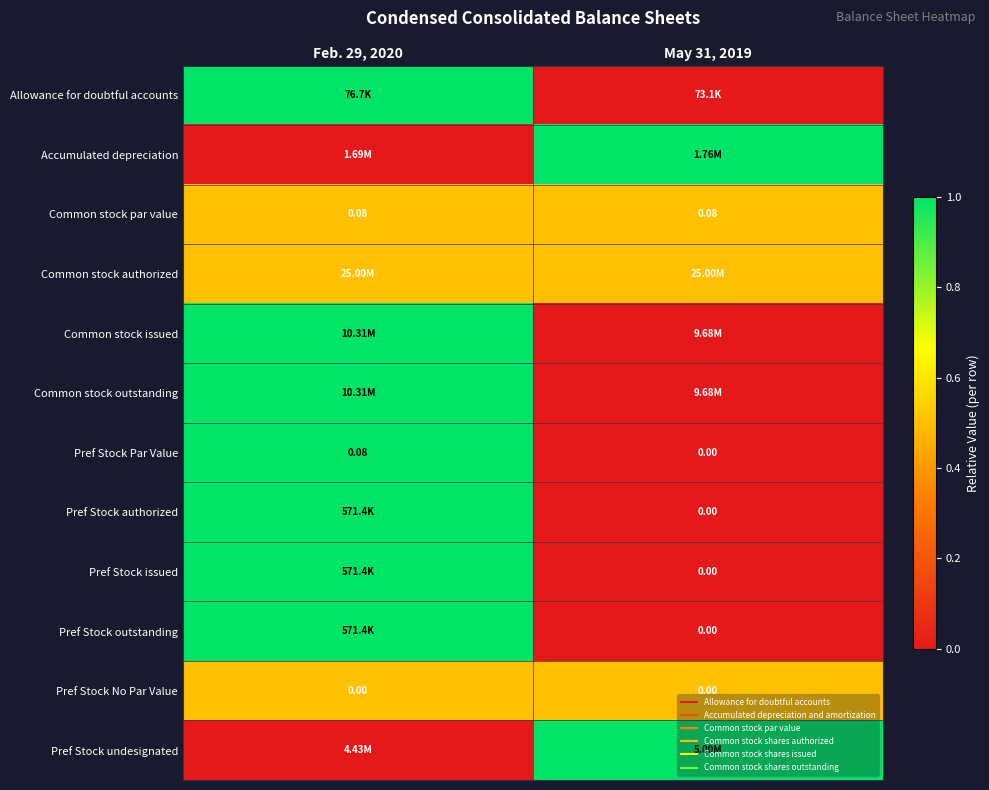

How many categories are shown in the chart?

2